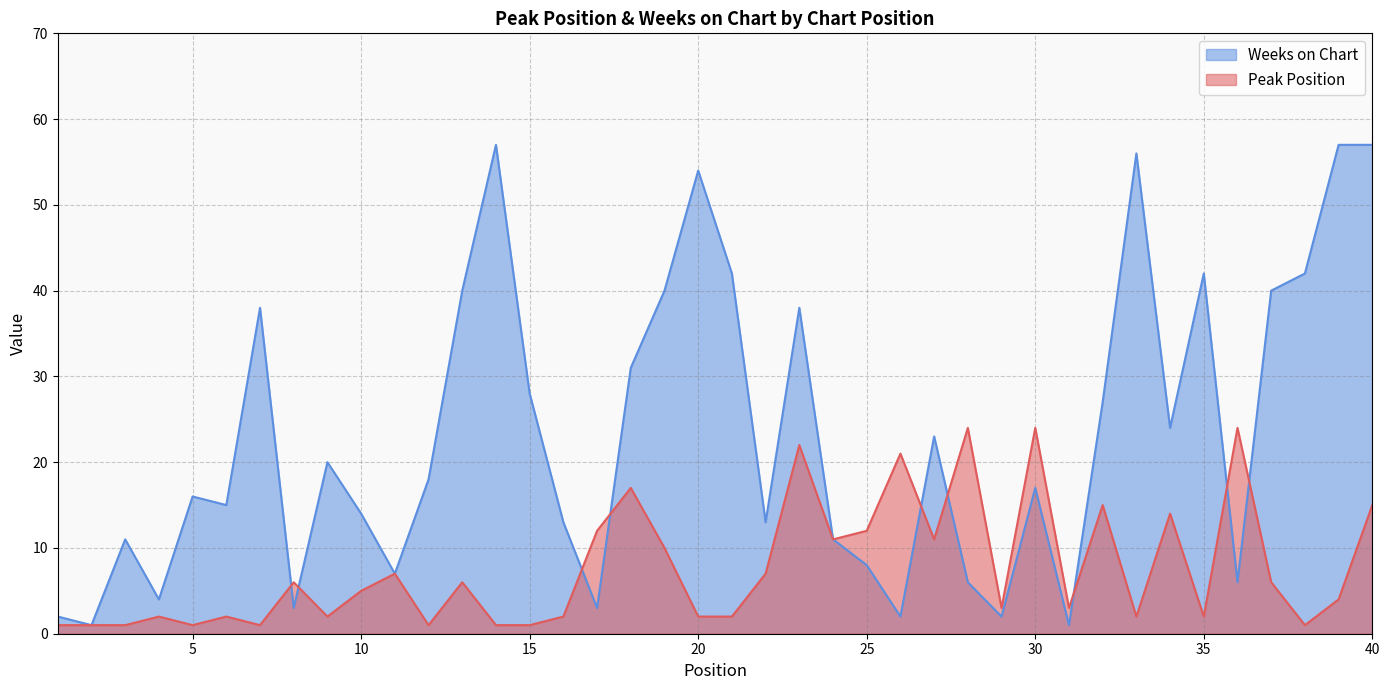

What is the sum of all Peak Position values?

304